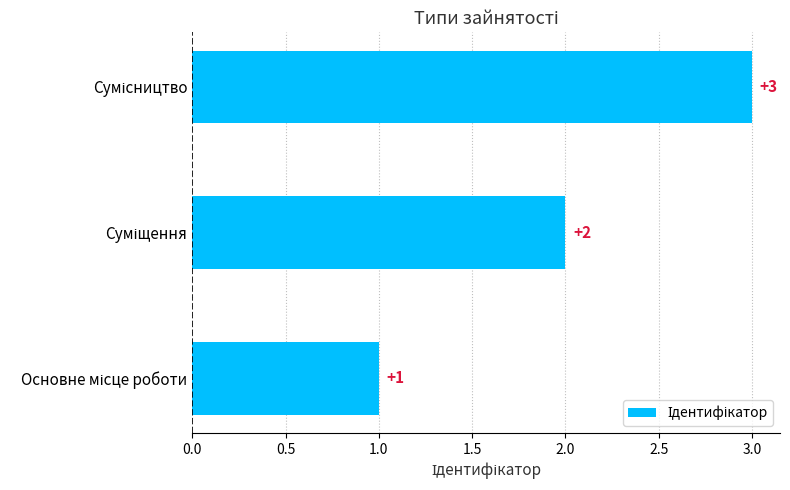

How many distinct data groups are displayed?

1